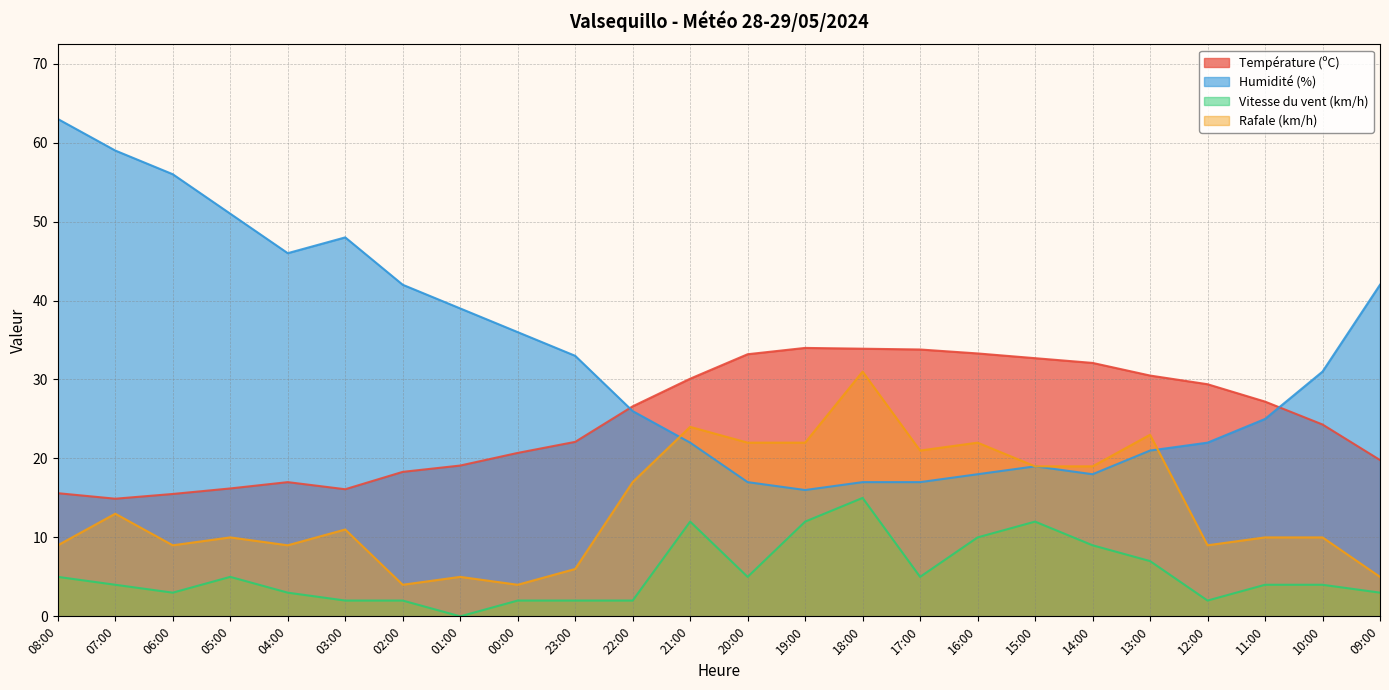

At which category does Humidité (%) reach its first local peak?

03:00